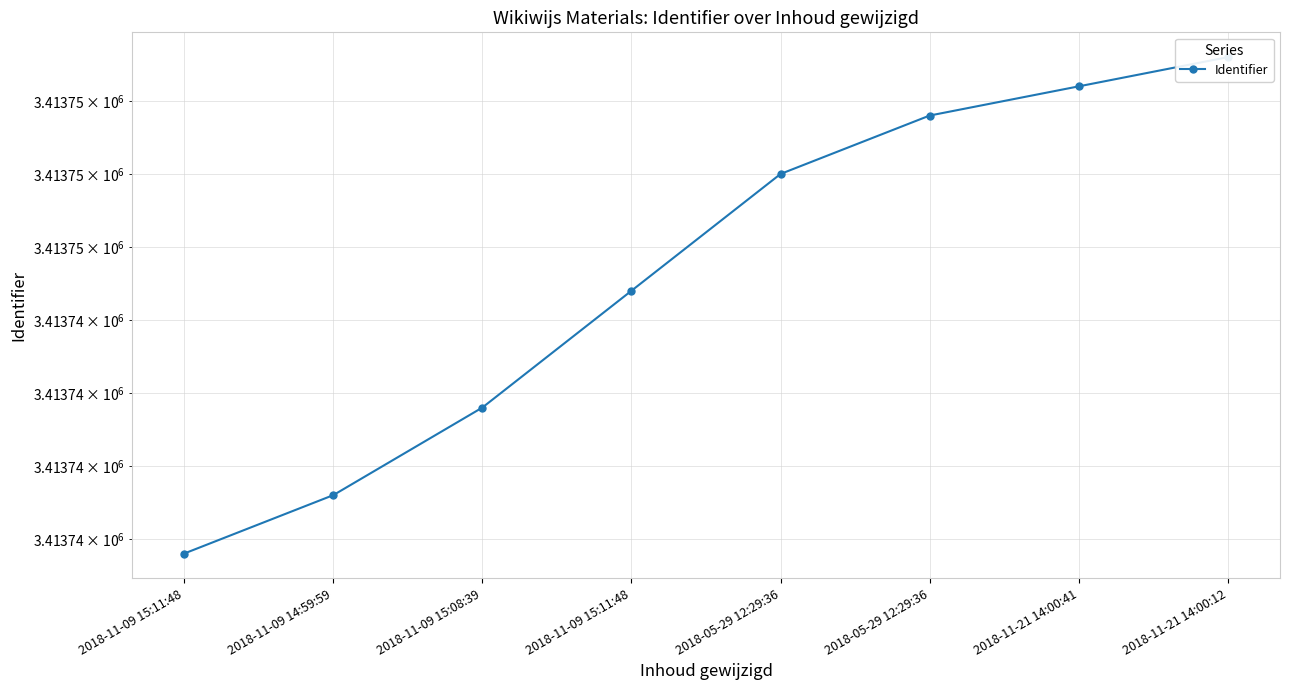

What is the value of the 5th point from the left?

3413750